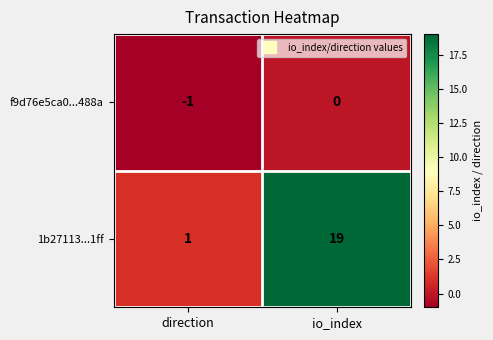

What is the total value across all series at io_index?

19